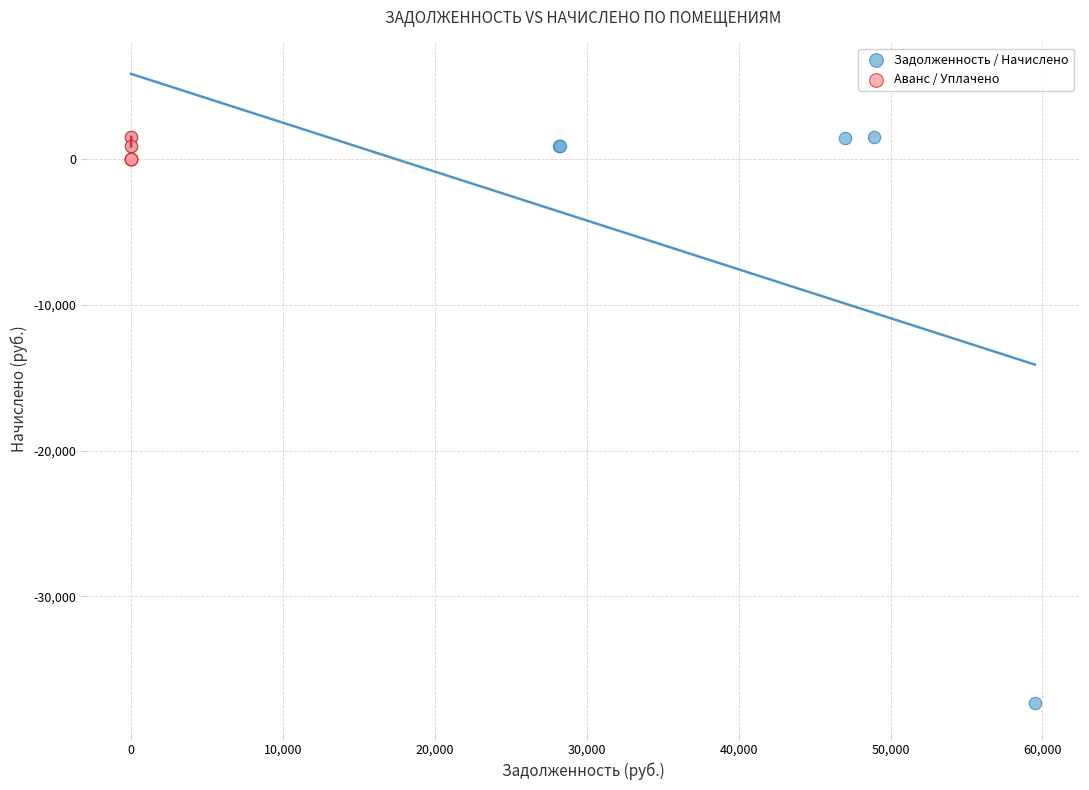

Which series reaches the minimum Y coordinate?

Задолженность / Начислено